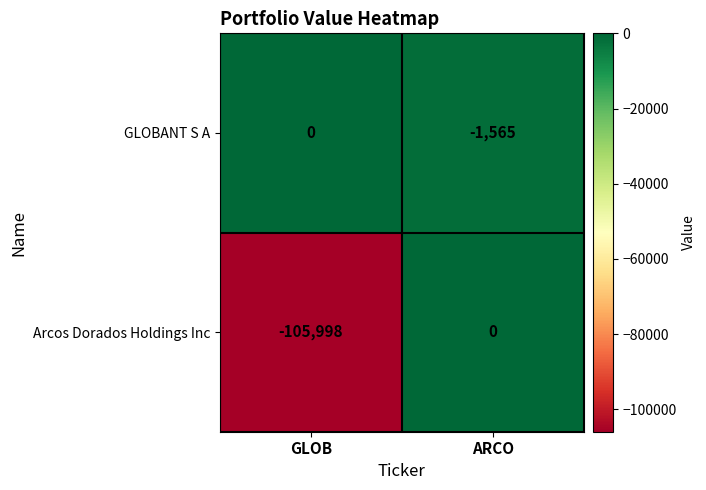

List the labels in order of GLOBANT S A value, smallest first.

ARCO, GLOB